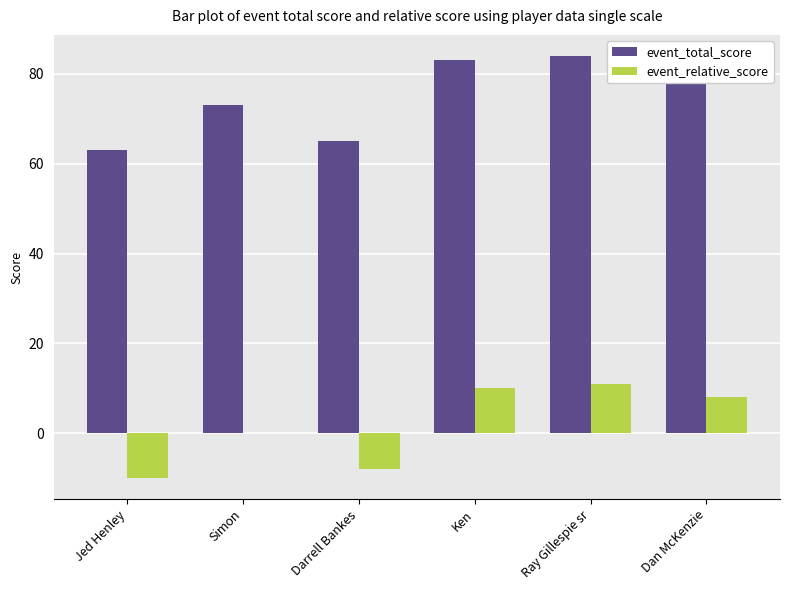

How many distinct data groups are displayed?

2